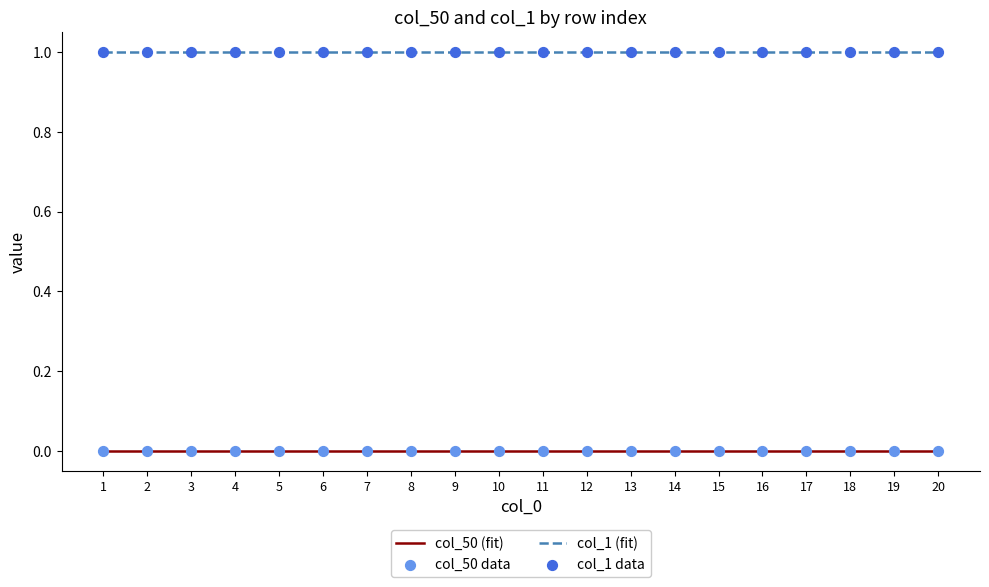

At how many categories does at least one series exceed 0?

20